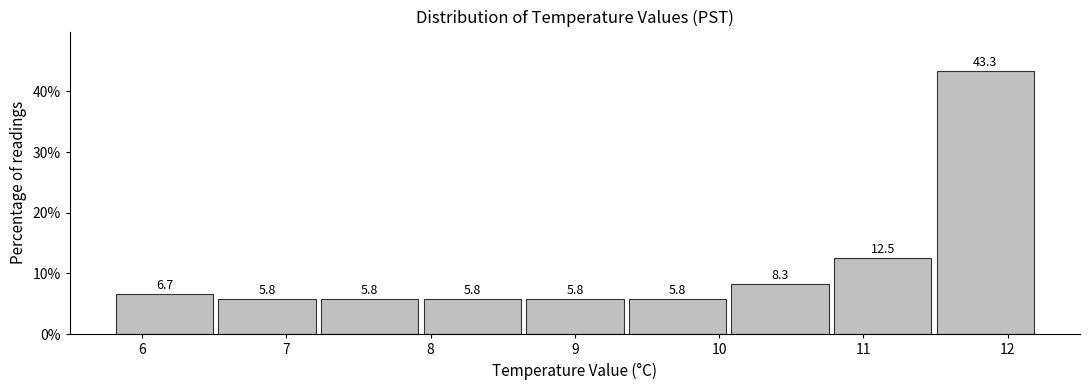

How tall is the bar that spans 7.9 to 8.6 on the x-axis? The bar edges are not printed on the chart, so give them approximately, as read against the axis.

5.8